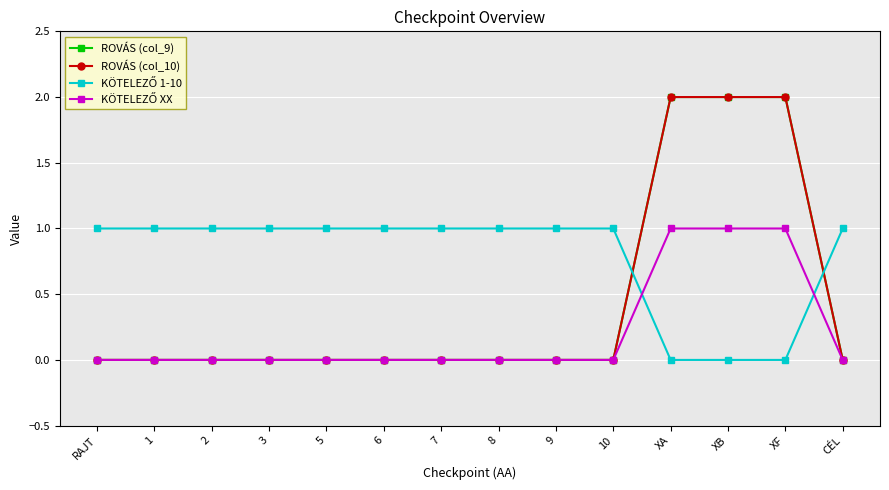

Is this an area chart (filled region under the line)?

No